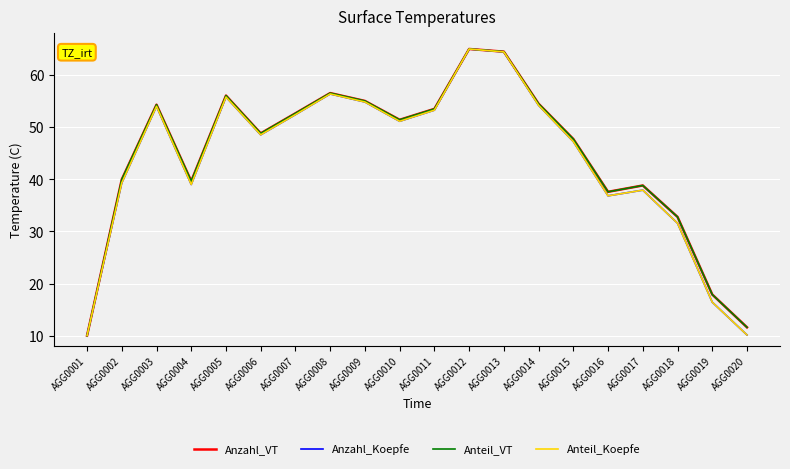

What is the total value across all series at AGG0017?

153.5